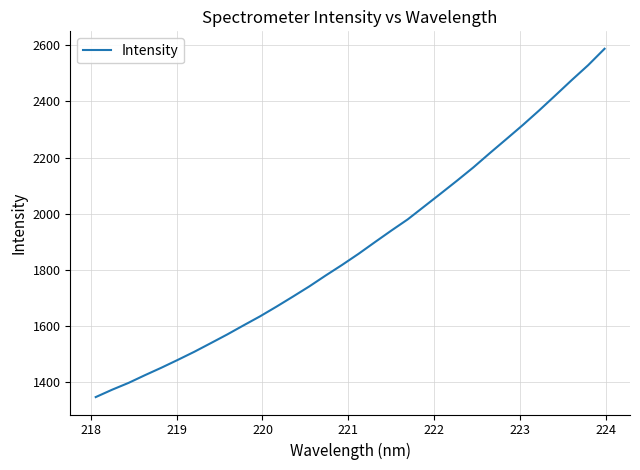

What is the greatest value displayed?

2587.2